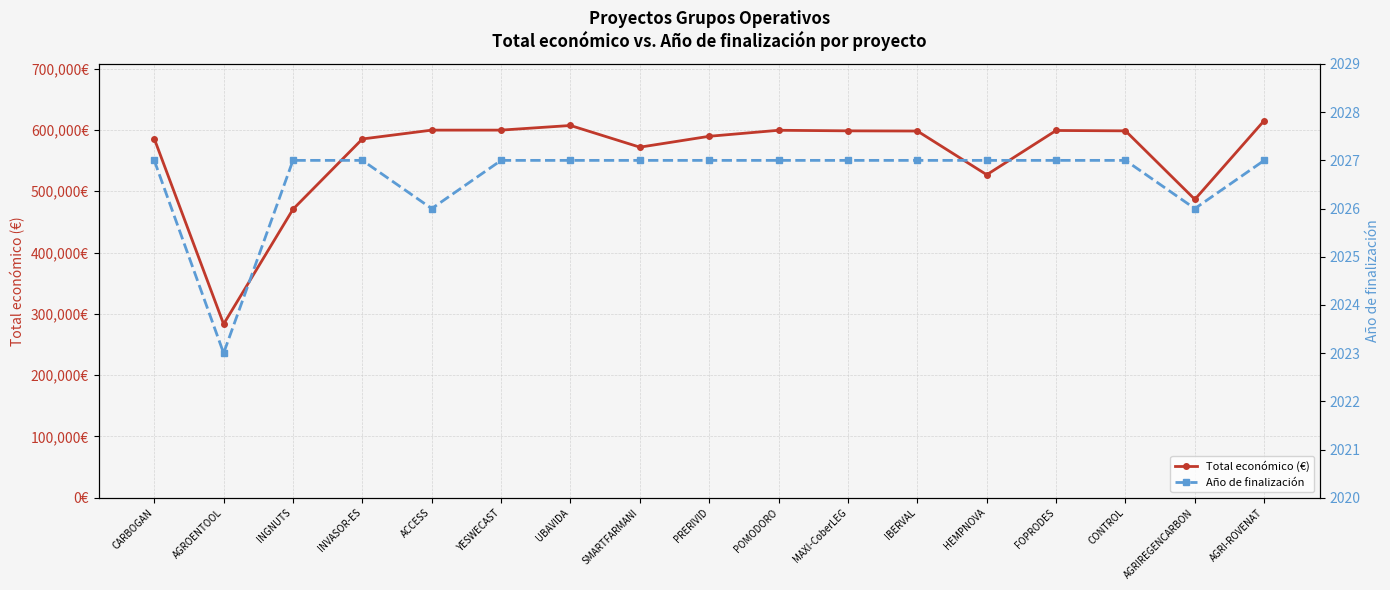

How many Año de finalización values are between 2027 and 2028?

14